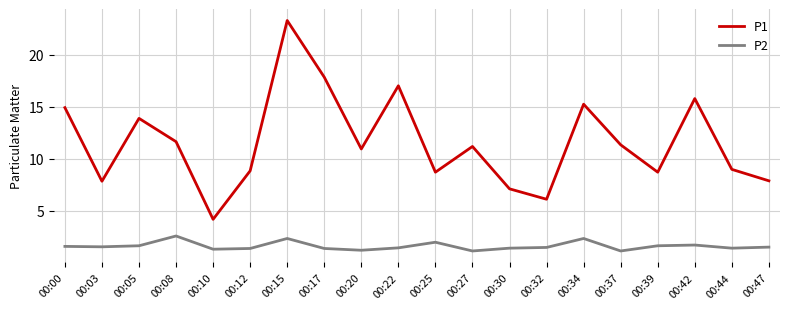

What is the difference between the maximum and minimum values in the P1 series?

19.1